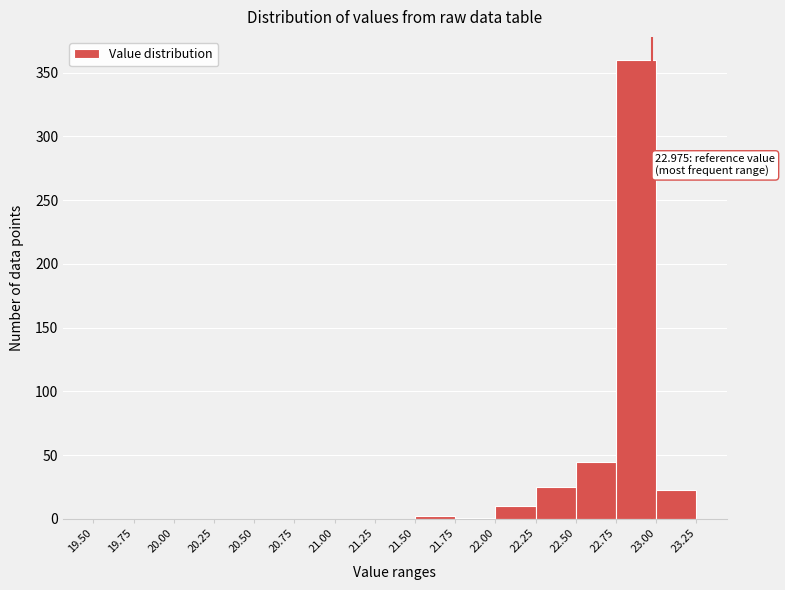

Which range on the x-axis has the tallest bar?

22.75 to 23.00